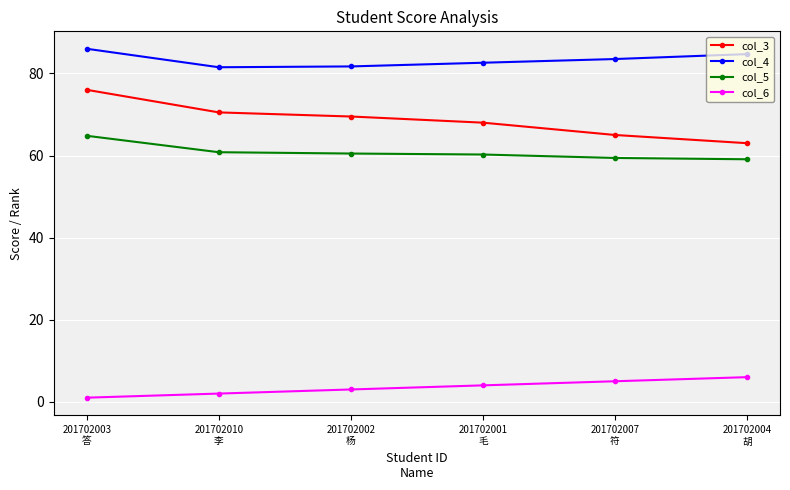

What is the sum of all col_4 values?

500.0